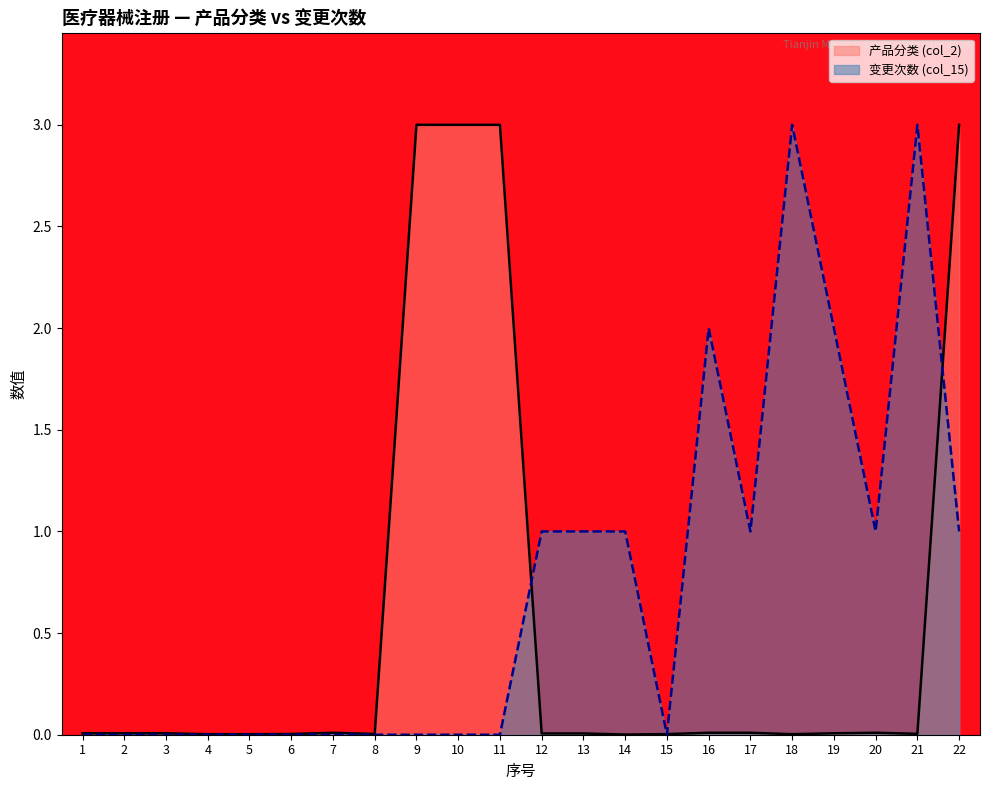

What is the average value of the 变更次数 (col_15) series?

0.7